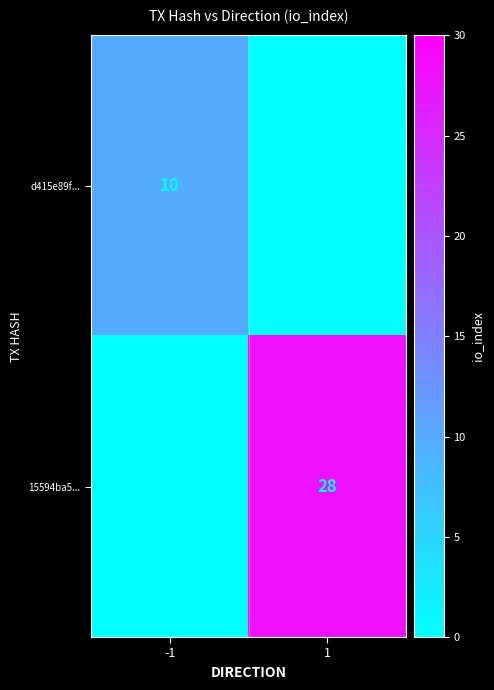

The value of 15594ba5... at 1 is 28. True or false?

True